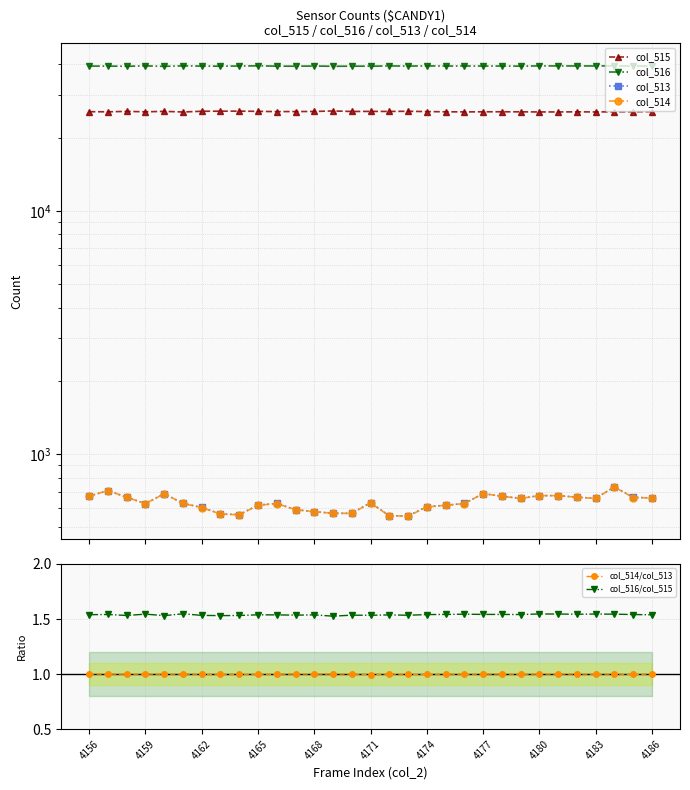

What are all the series names shown in the legend?

col_515, col_516, col_513, col_514, col_514/col_513, col_516/col_515